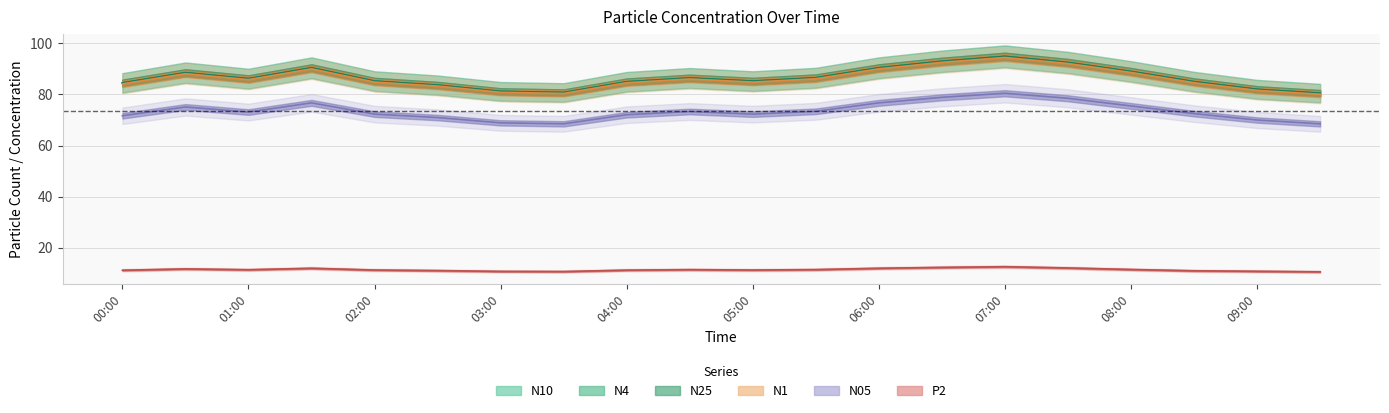

True or false: N1 and N4 intersect in this chart.

False